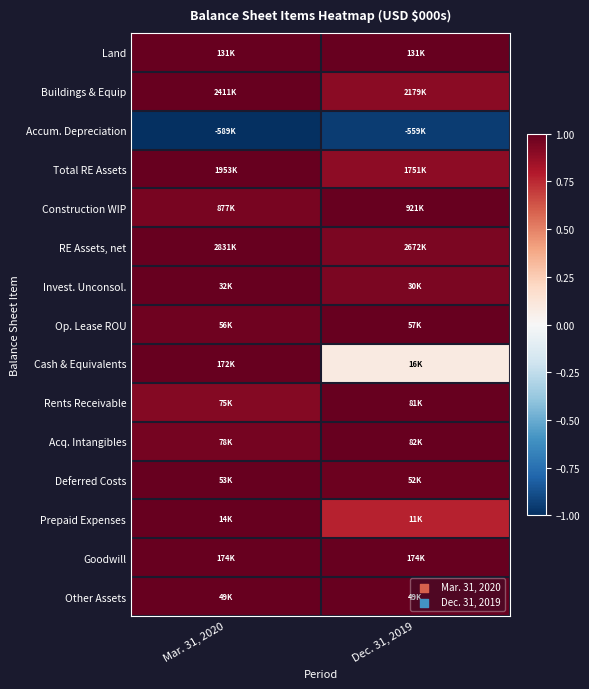

At how many categories does at least one series exceed 0?

2